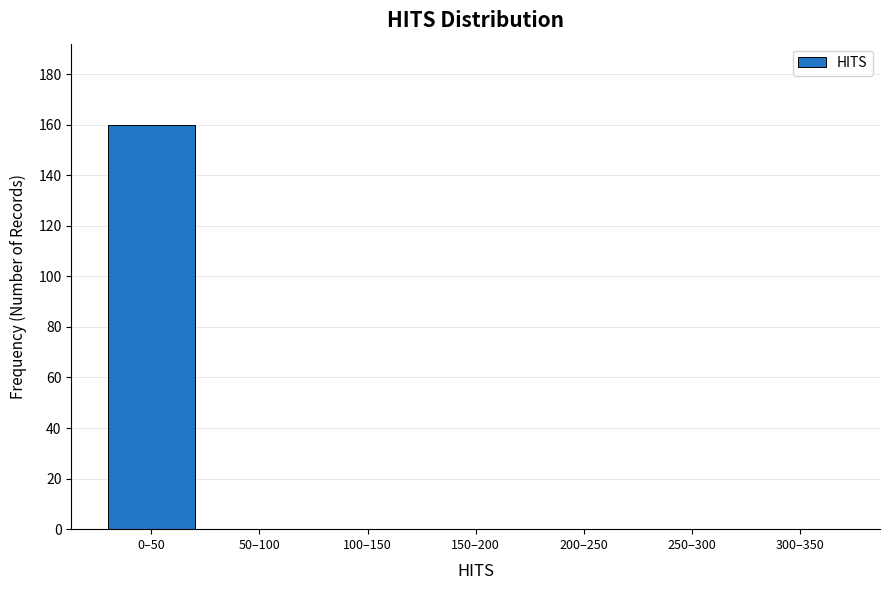

Reading right to left, list all the values displayed in this chart.

300–350=0	250–300=0	200–250=0	150–200=0	100–150=0	50–100=0	0–50=160